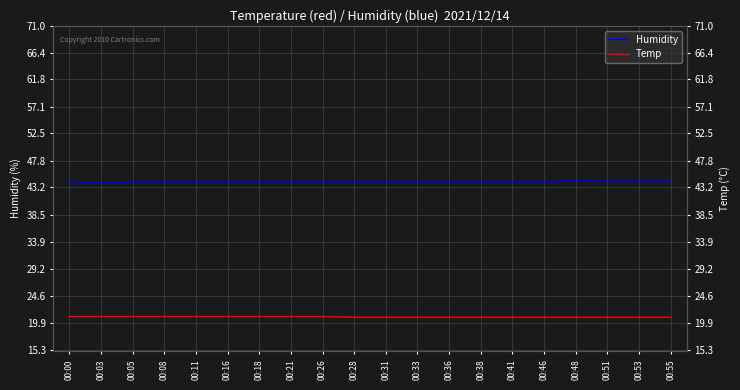

What is the value of the Temp point at the 12th from the left?

20.9